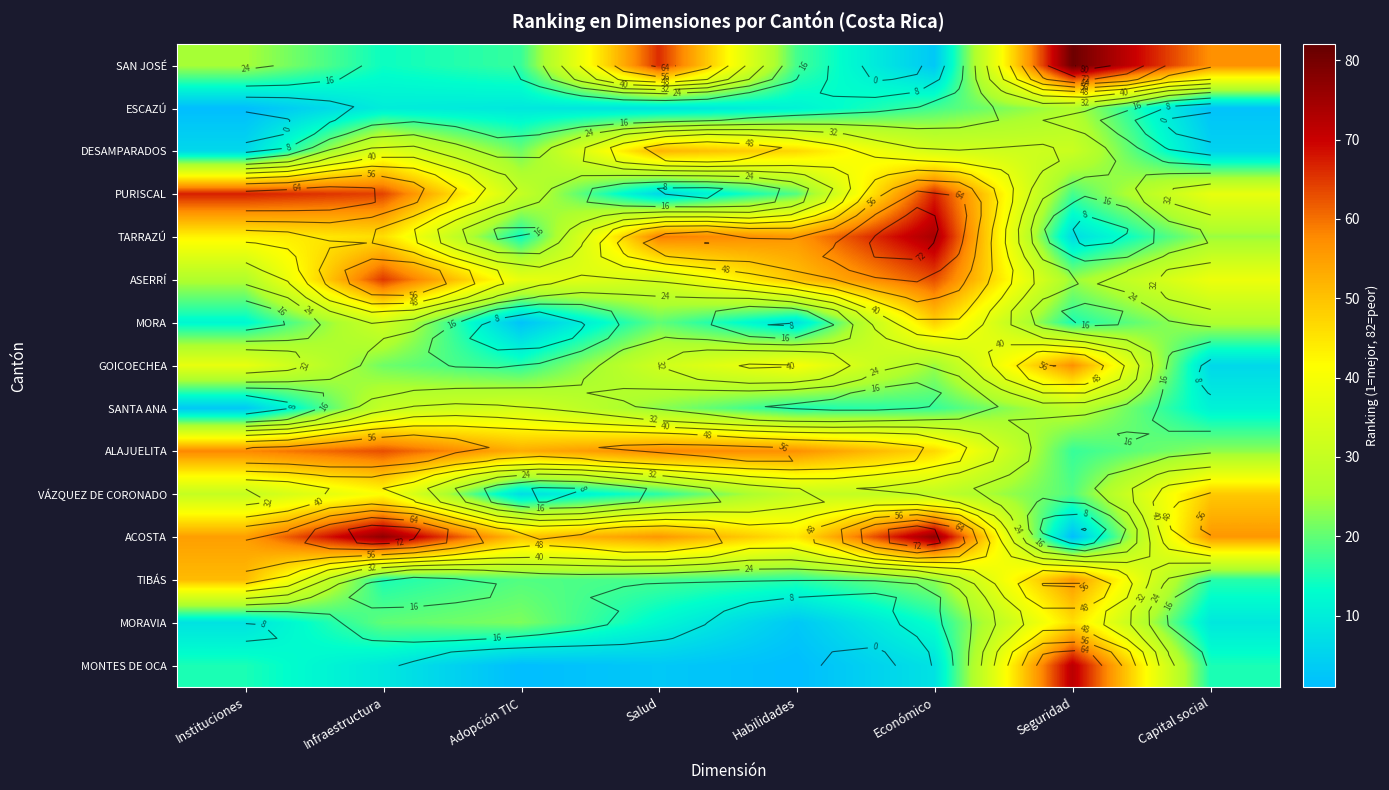

Which series has the largest total across all categories?

ACOSTA